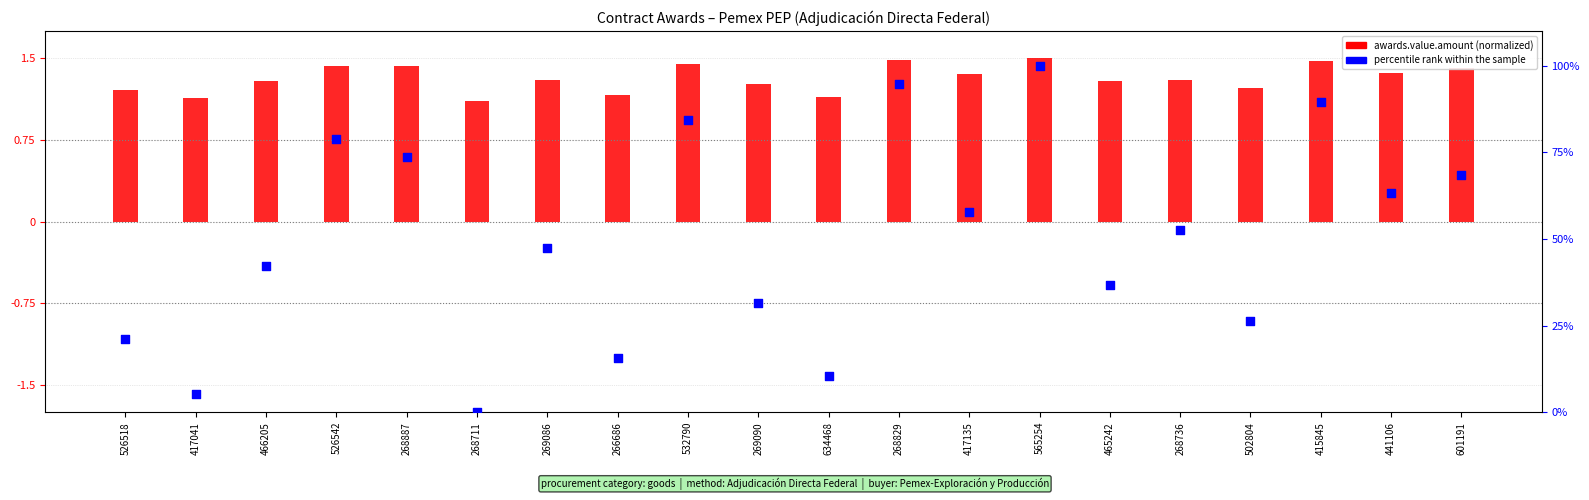

What are all the series names shown in the legend?

awards.value.amount, percentile rank within the sample